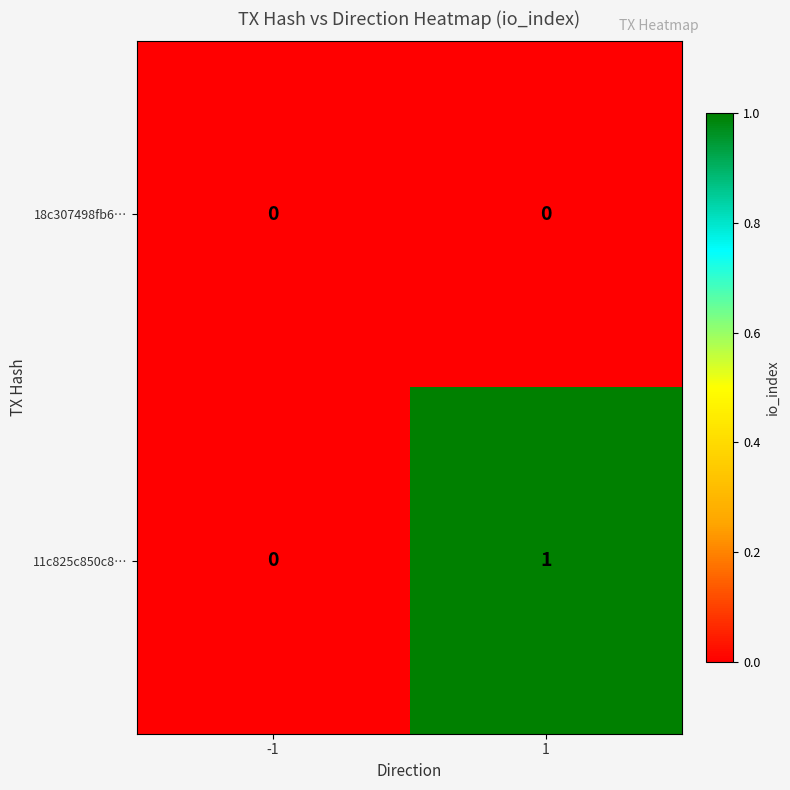

Between -1 and 1, which series saw the biggest shift?

11c825c850c8…